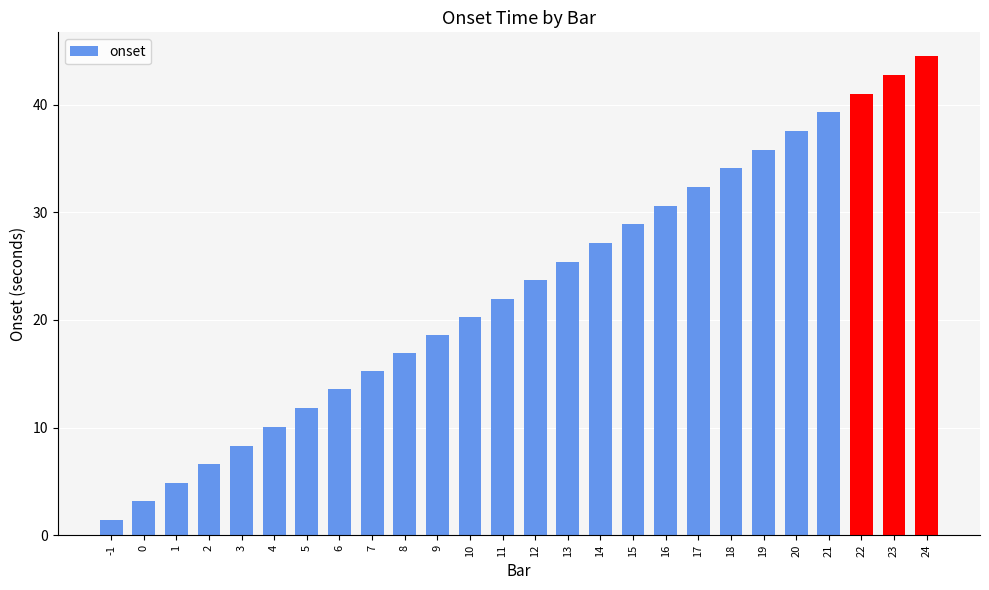

What is the ratio of the value at 21 to the value at 0?

12.3